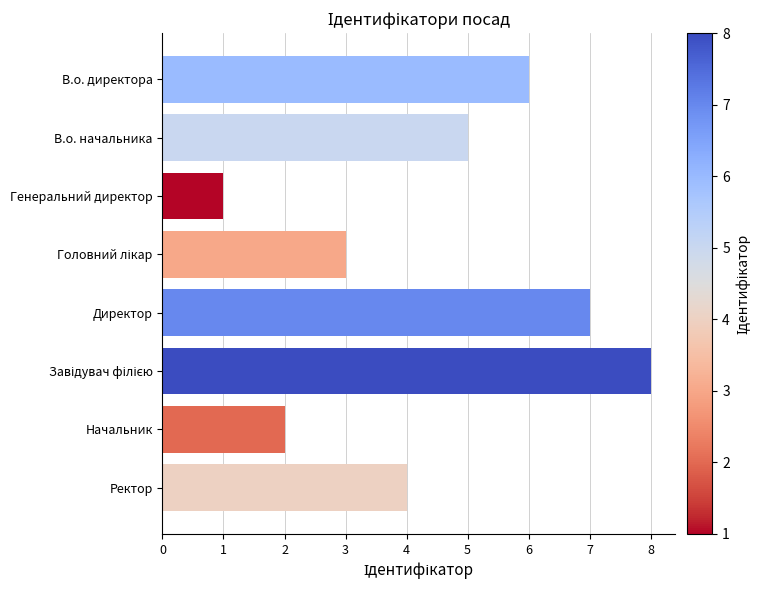

Where is the data nearest to the value 4?

Ректор